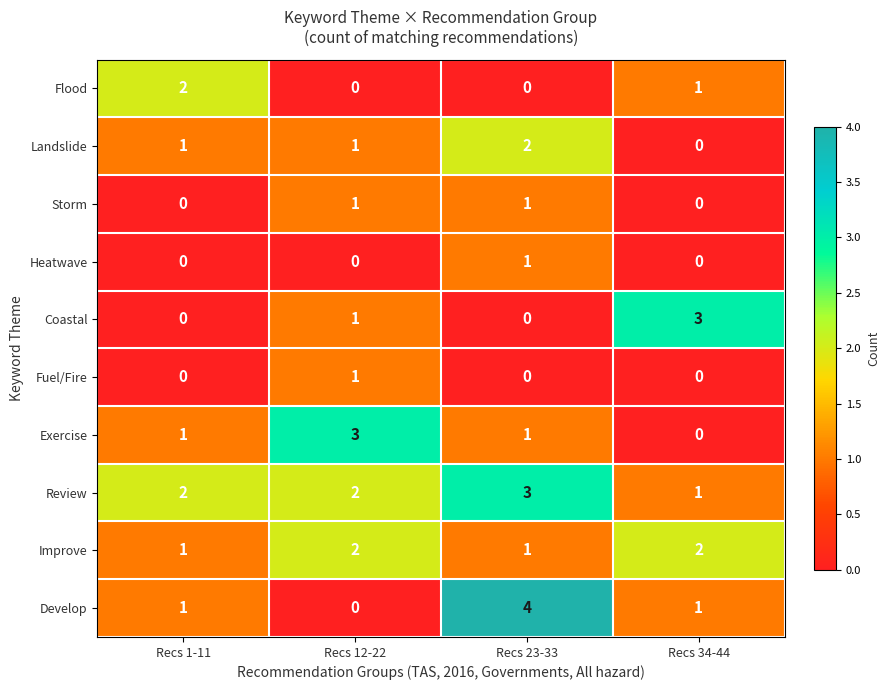

How many series are shown in this chart?

10